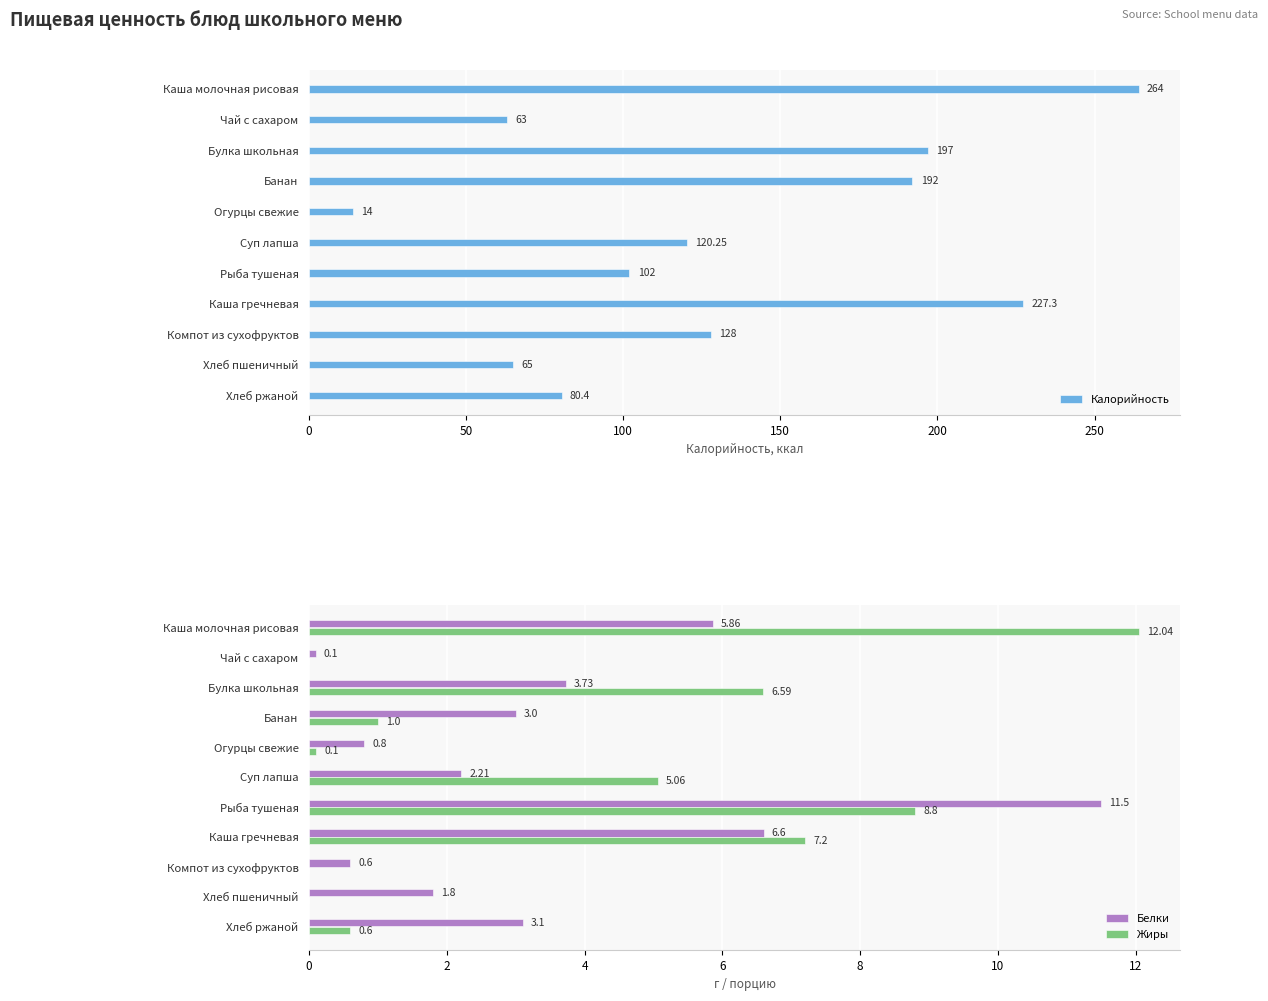

What is the approximate value of Калорийность at Каша гречневая?

227.3